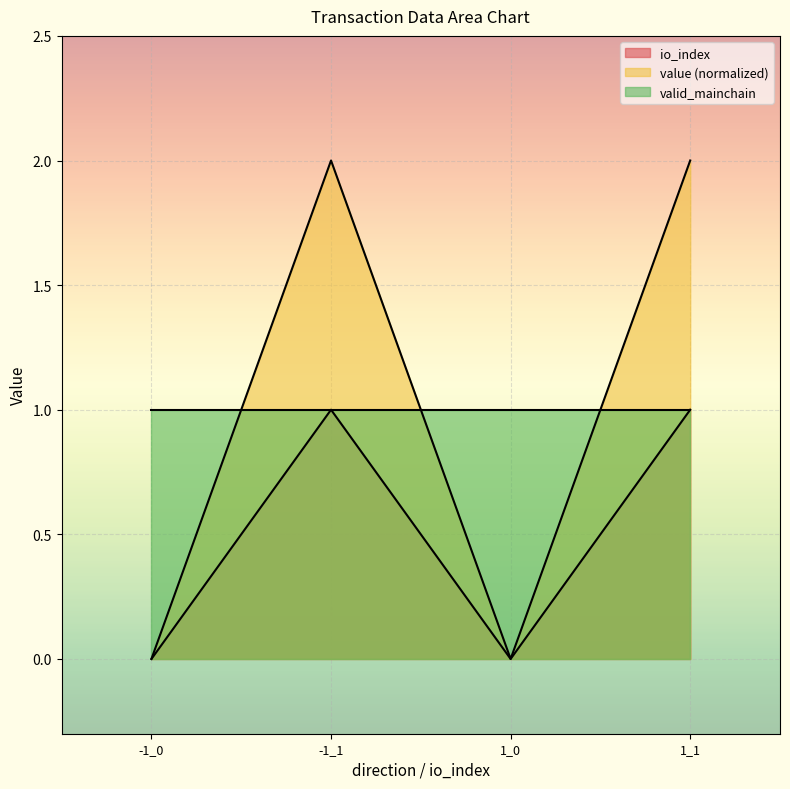

List the labels in order of io_index value, largest first.

-1_1, 1_1, -1_0, 1_0